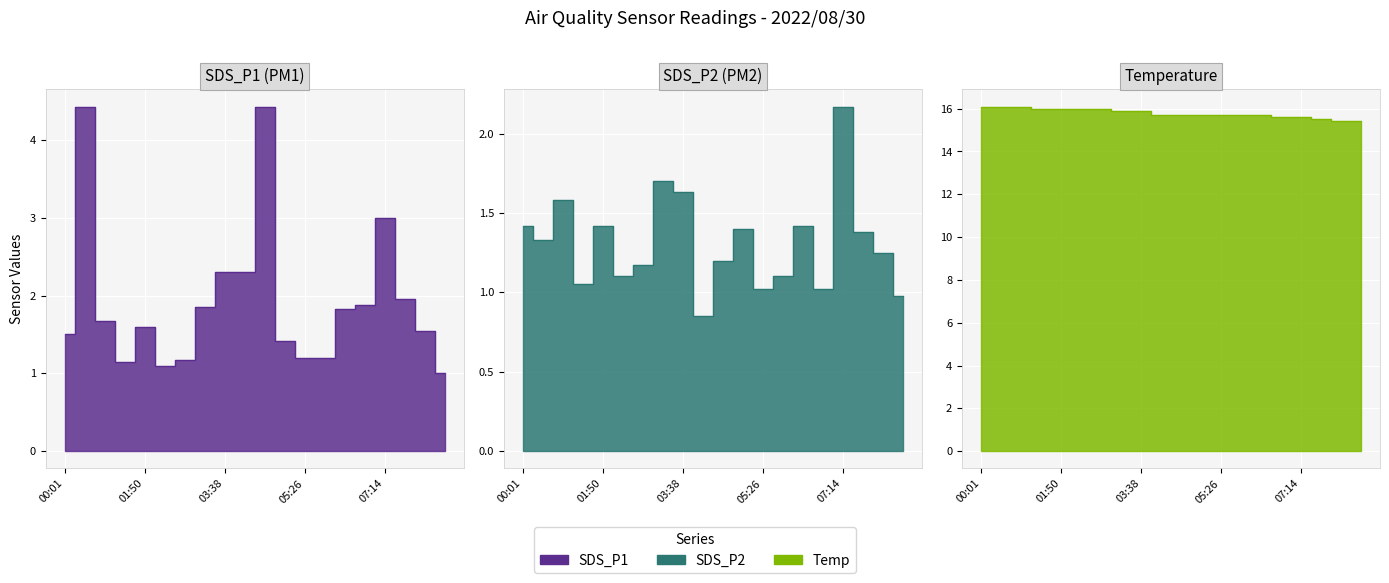

Count the number of data series in this chart.

3